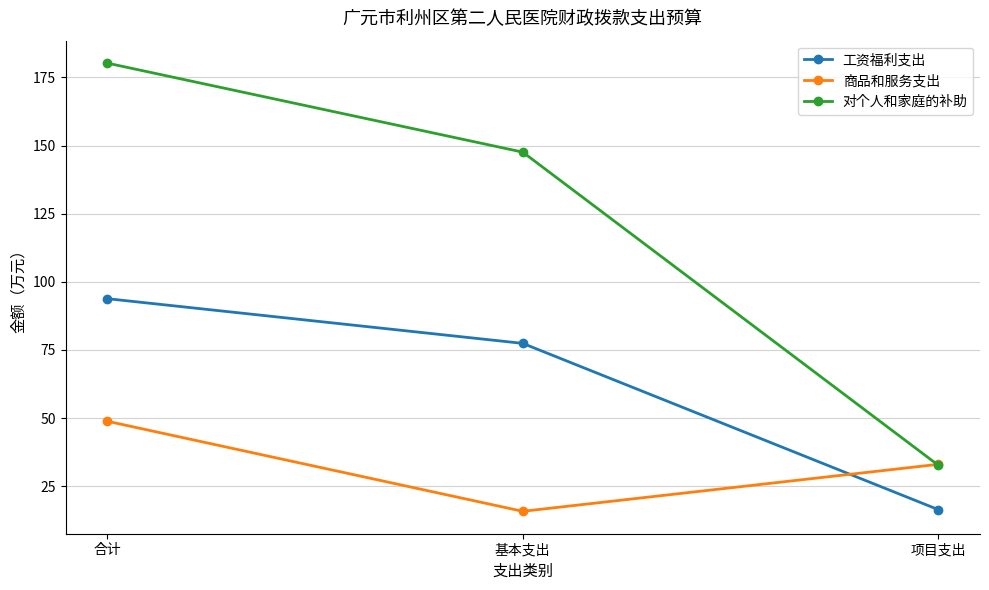

What is the average value of the 对个人和家庭的补助 series?

120.2